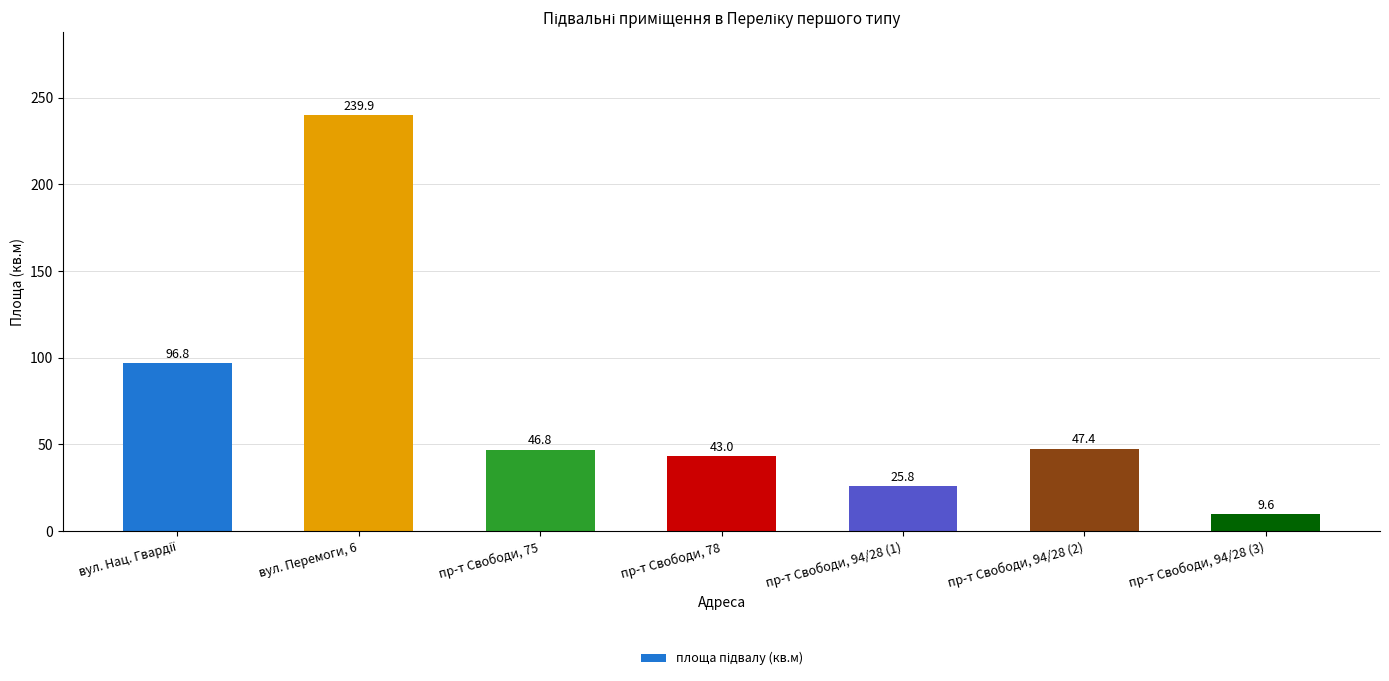

Which label corresponds to the largest value in the chart?

вул. Перемоги, 6